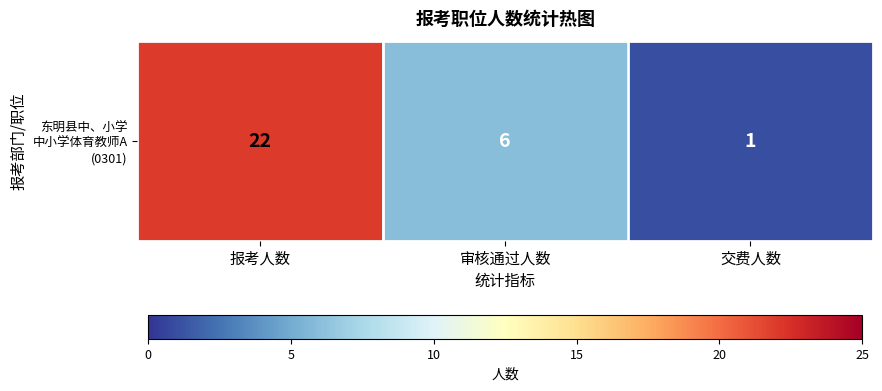

What is the change in value from 审核通过人数 to 交费人数?

-5